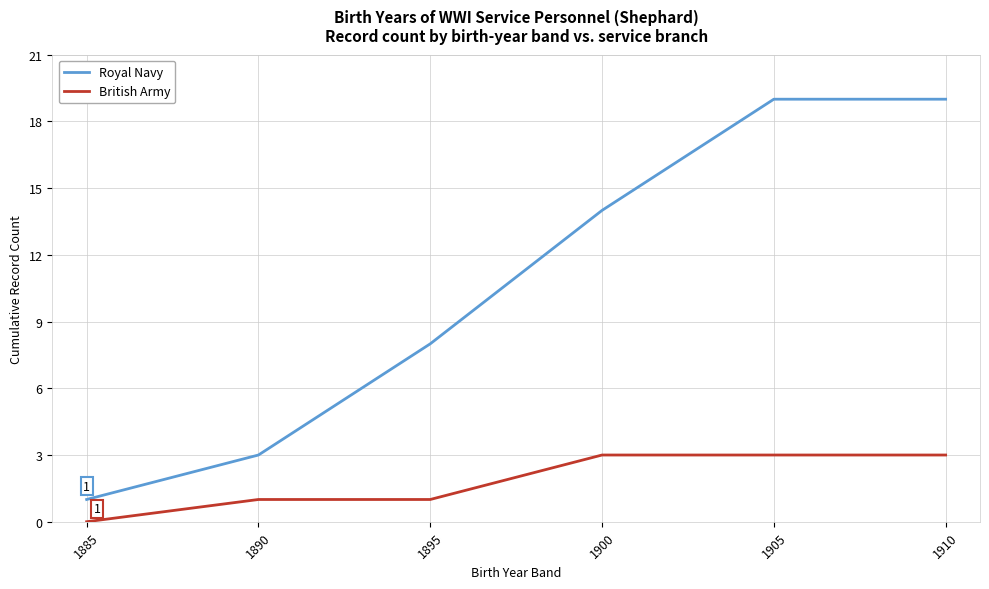

What is the average value of the Royal Navy series?

11